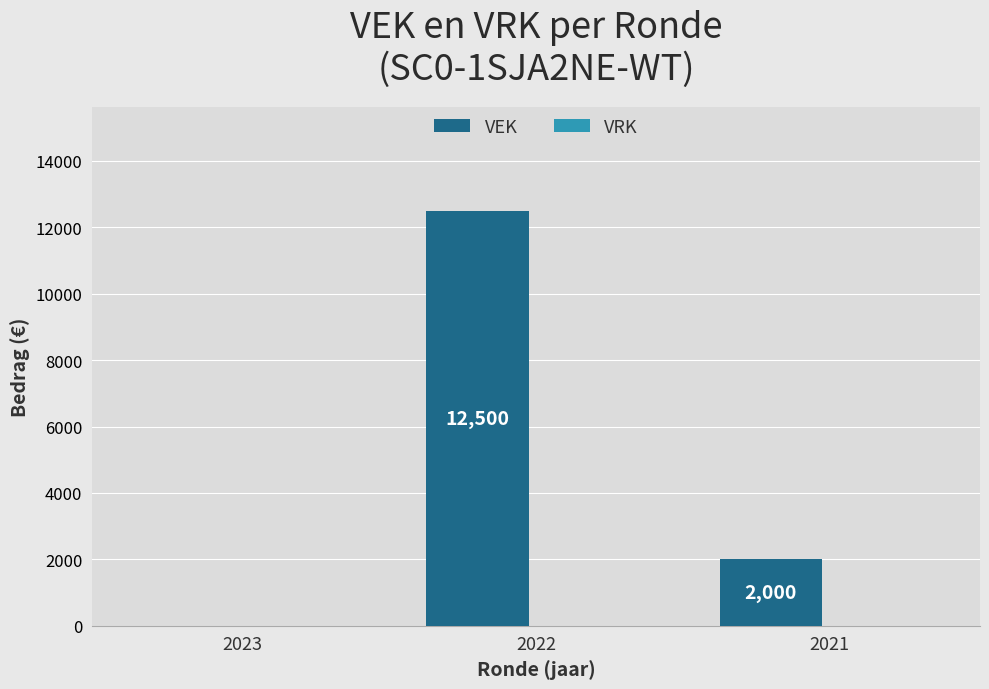

What value does the data have at 2021?

2000